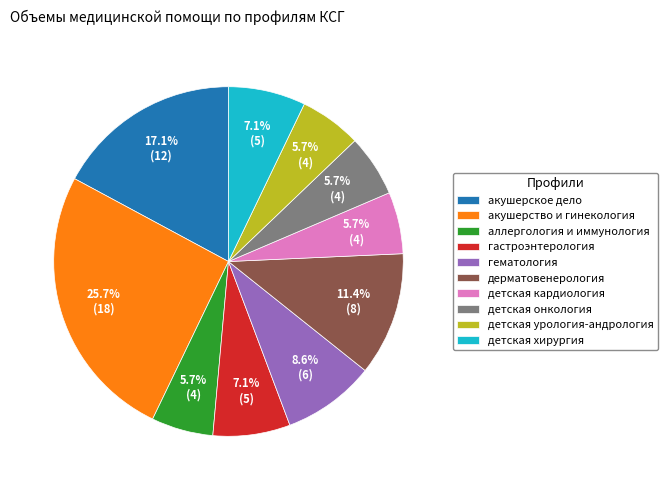

Count the number of slices in the pie.

10